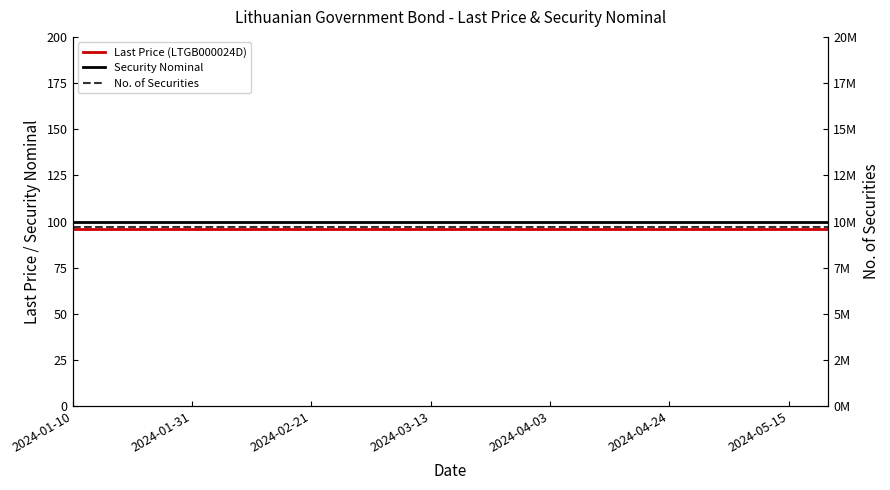

What is the lowest value of the Security Nominal series?

100.0